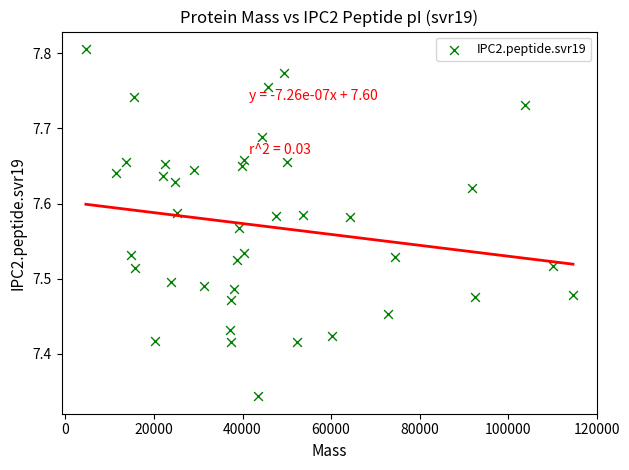

What is the range of X values (max minus min)?

110013.8